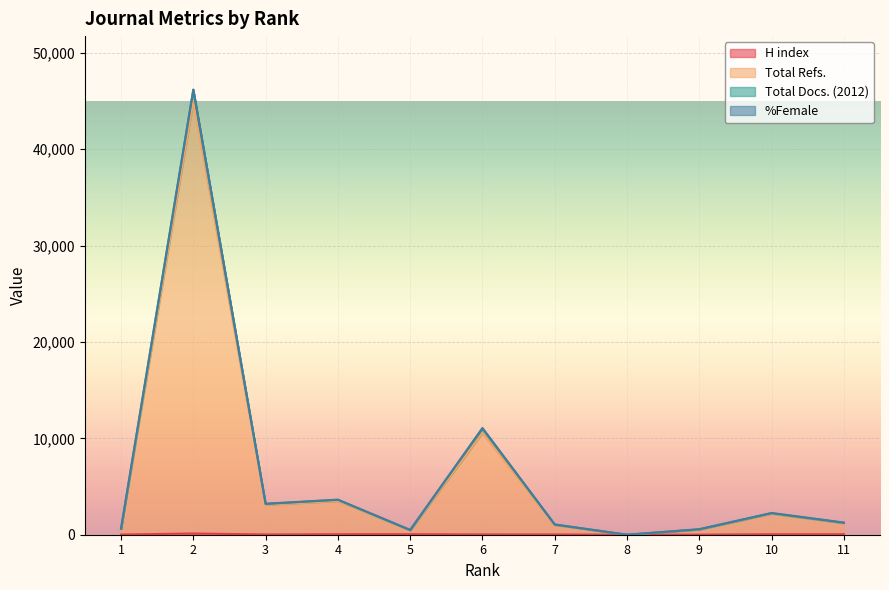

What is the average value of the Total Refs. series?

6195